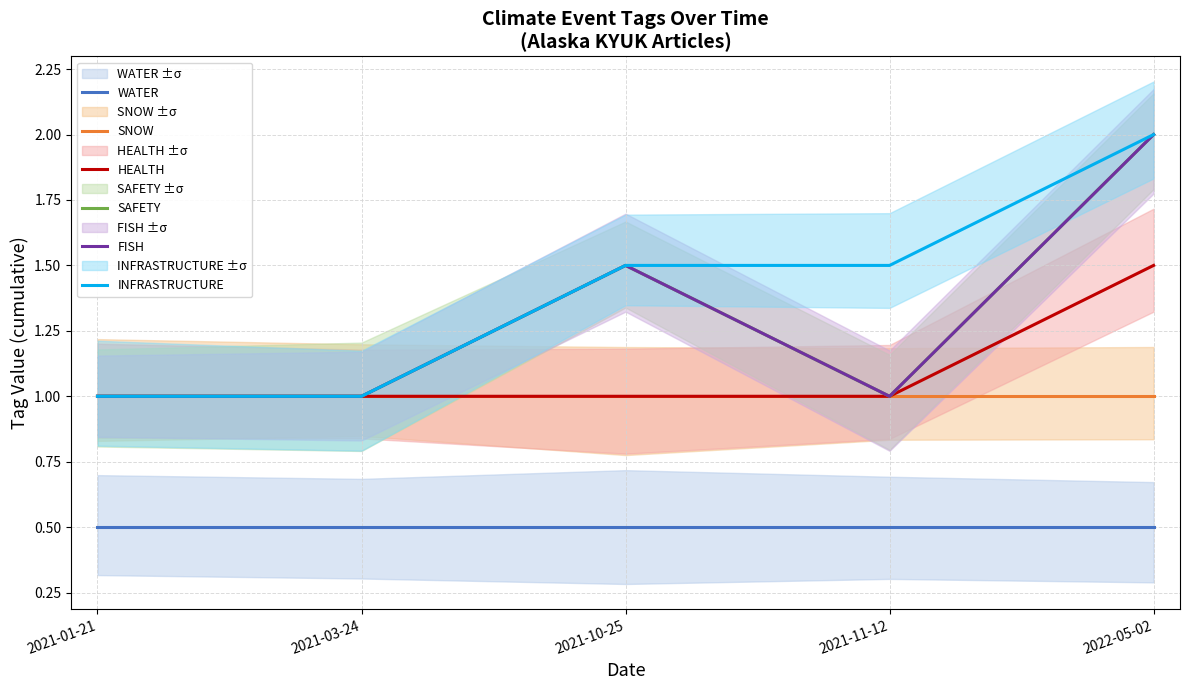

True or false: INFRASTRUCTURE and HEALTH intersect in this chart.

False